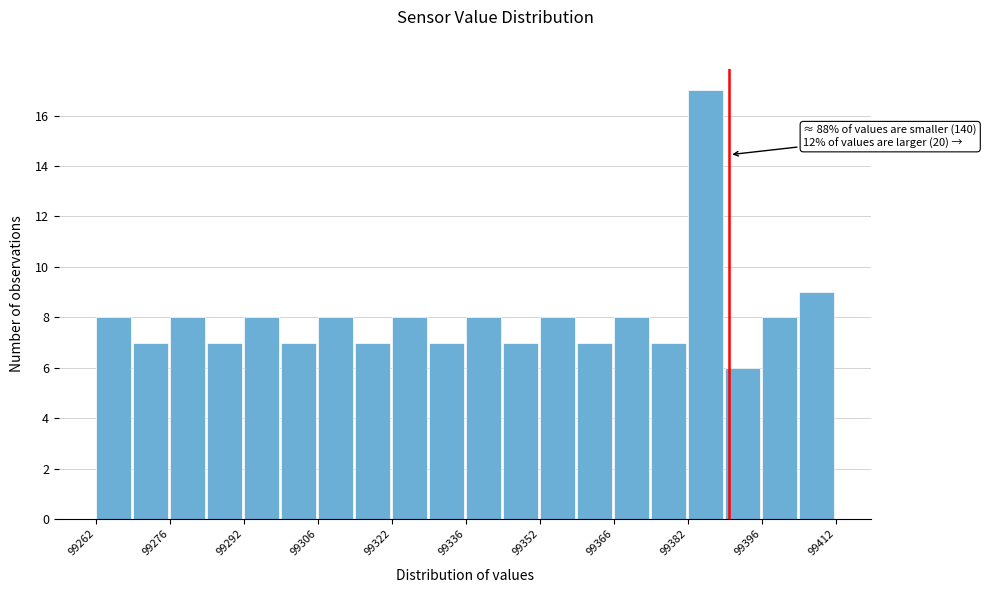

Read against the x-axis, roughly where is the centre of the tallest bar?

99386